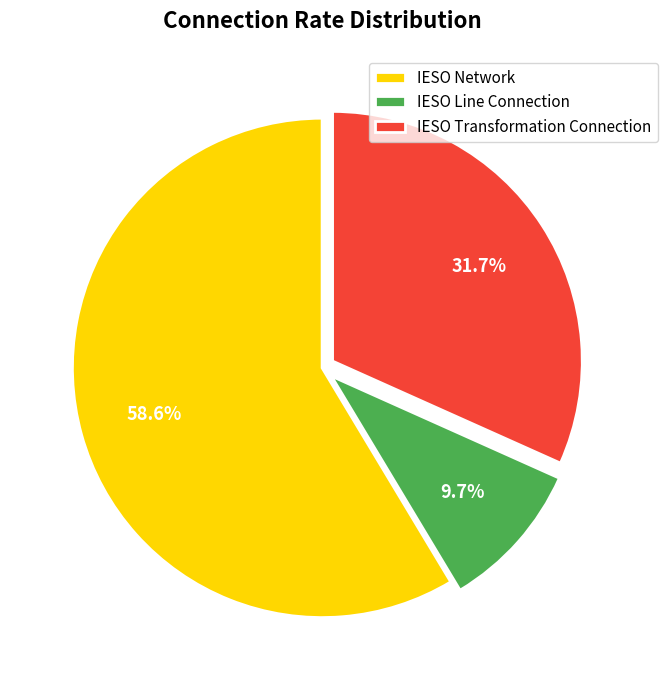

To the nearest percent, what percentage of the pie is IESO Transformation Connection?

32%